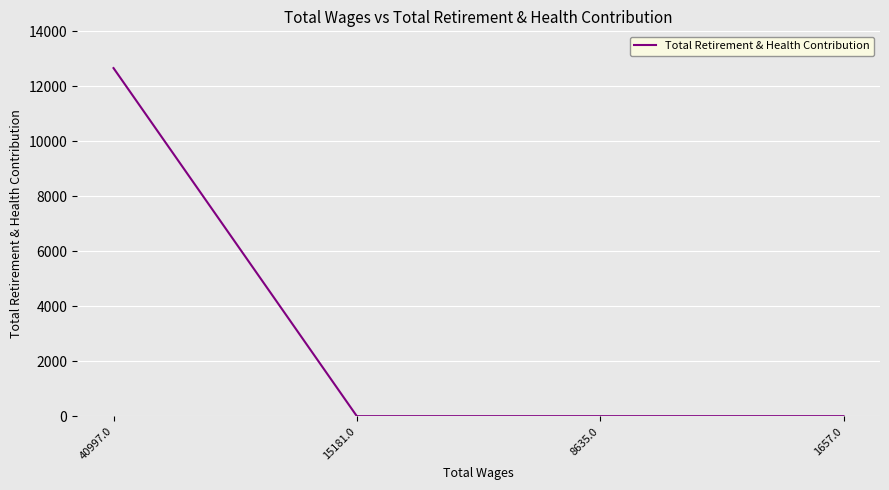

At which category does the chart reach its peak across all series?

40997.0